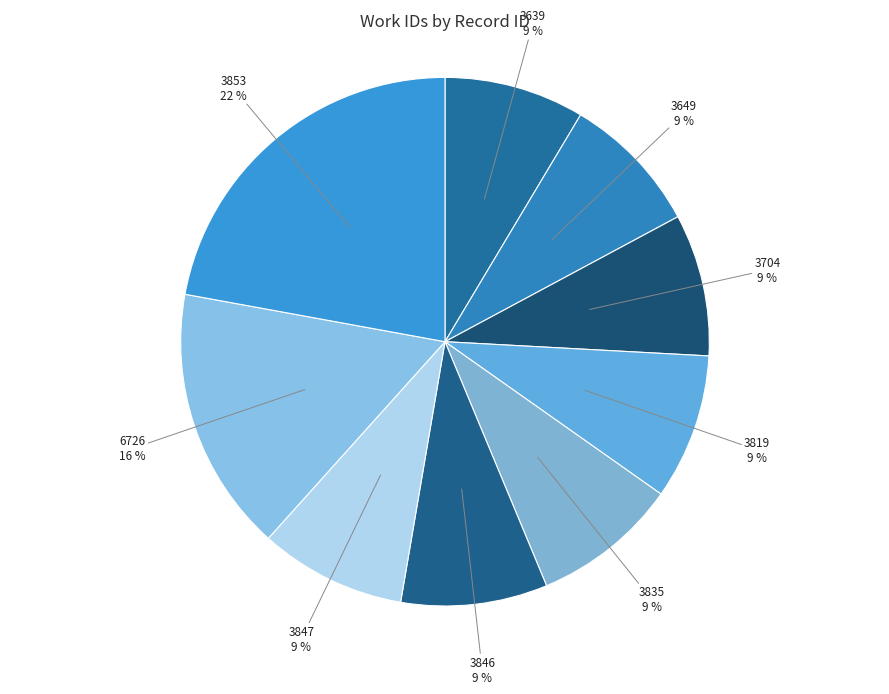

Which has a higher value, 6726 or 3853?

3853